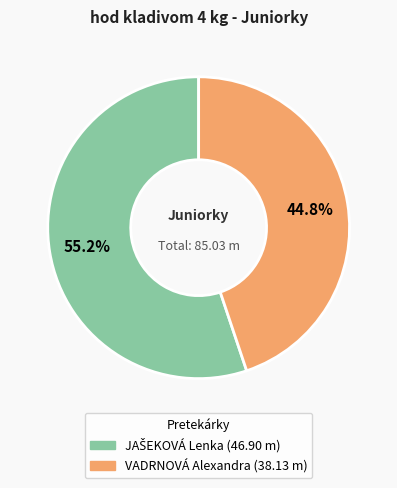

Does any single category account for the majority?

Yes